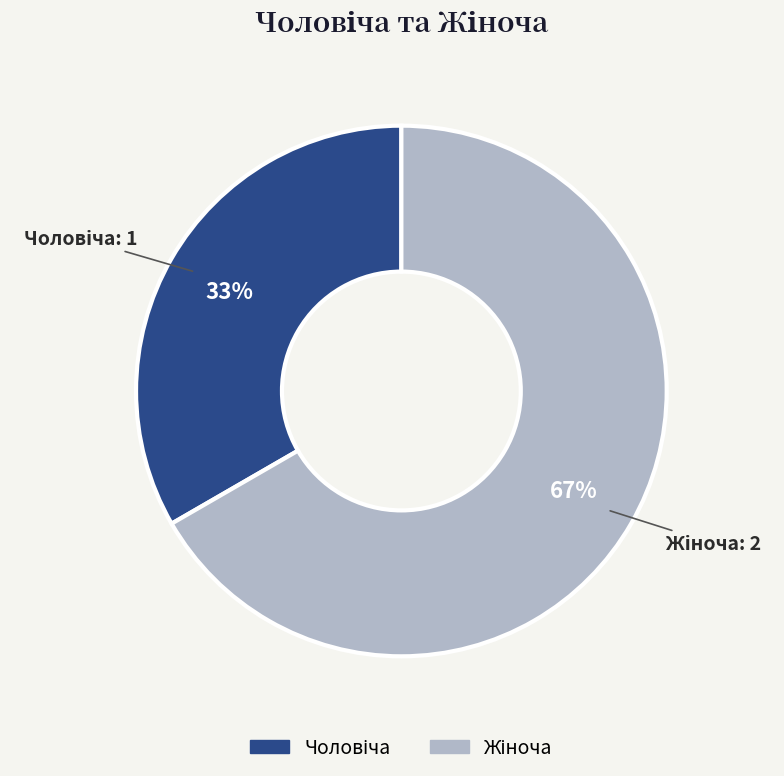

Is there any slice that represents more than half of the pie?

Yes